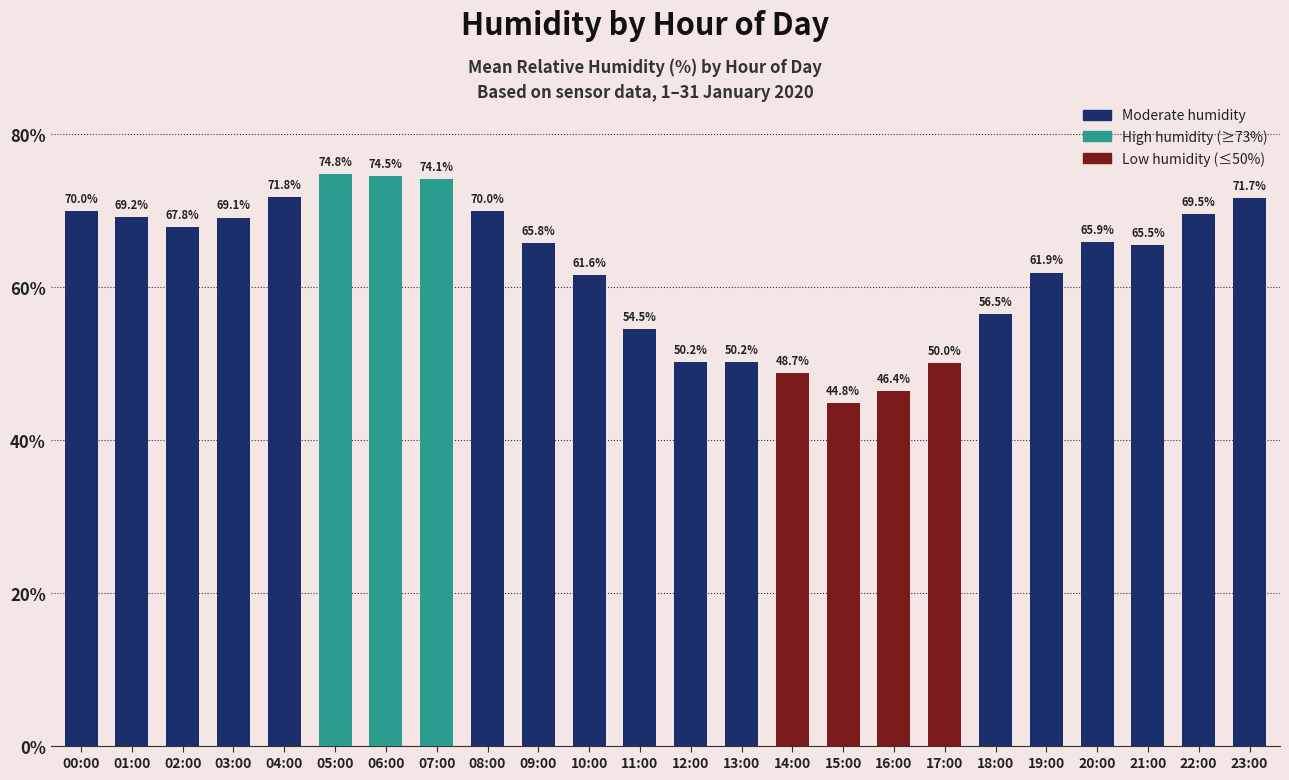

At which label does the data first exceed 65?

00:00